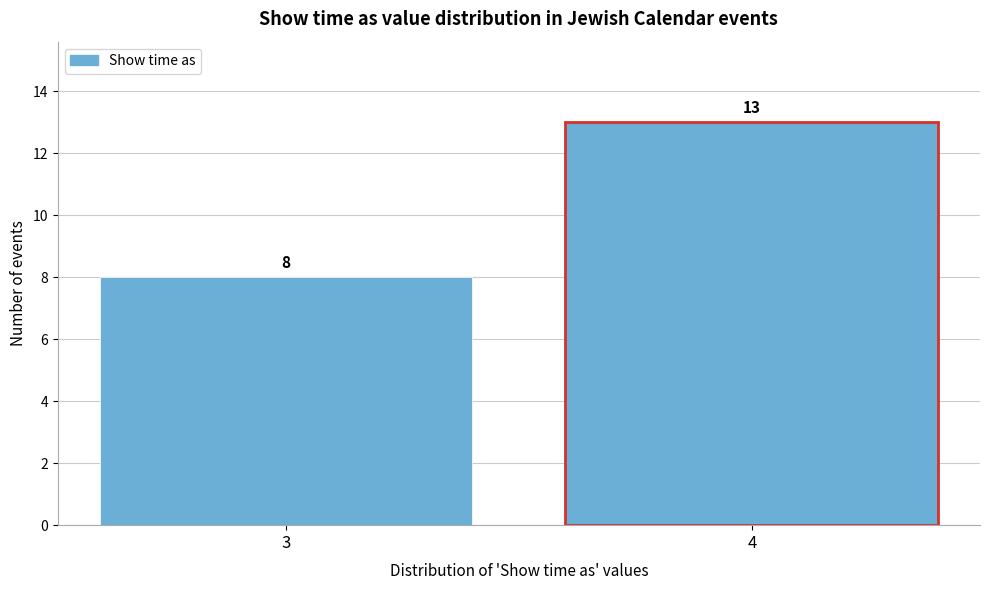

Reading right to left, list all the values displayed in this chart.

4=13	3=8